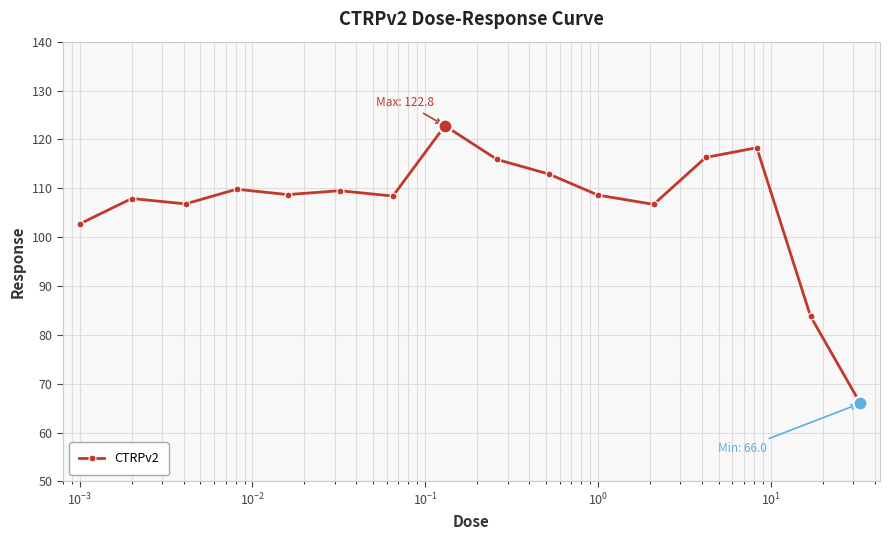

True or false: the data has more than 1 interior local peaks.

True